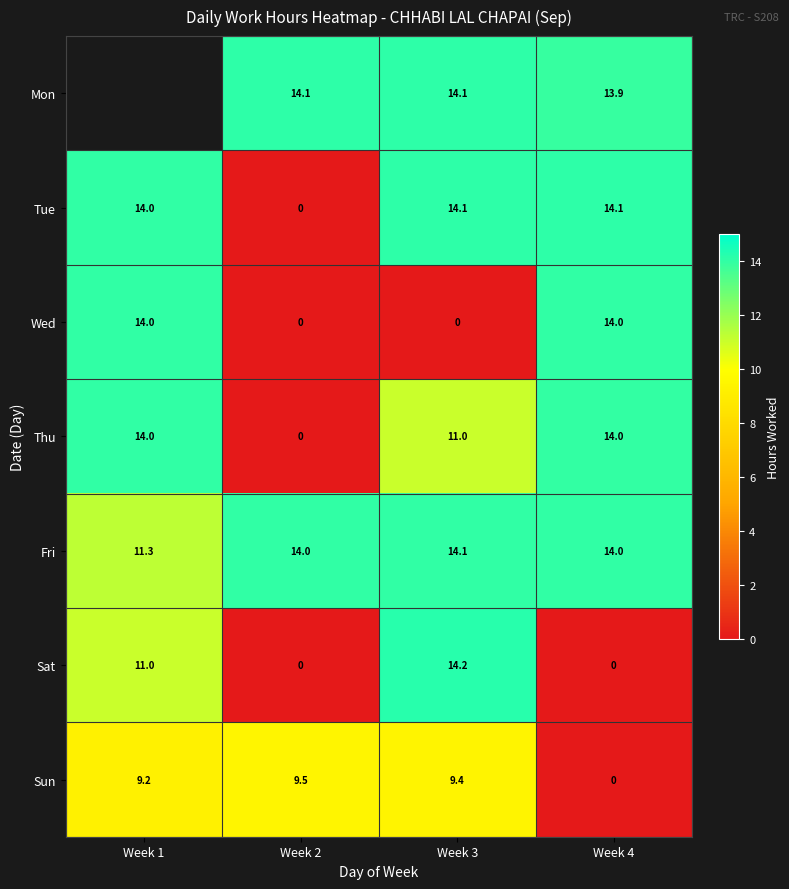

How many distinct data groups are displayed?

7